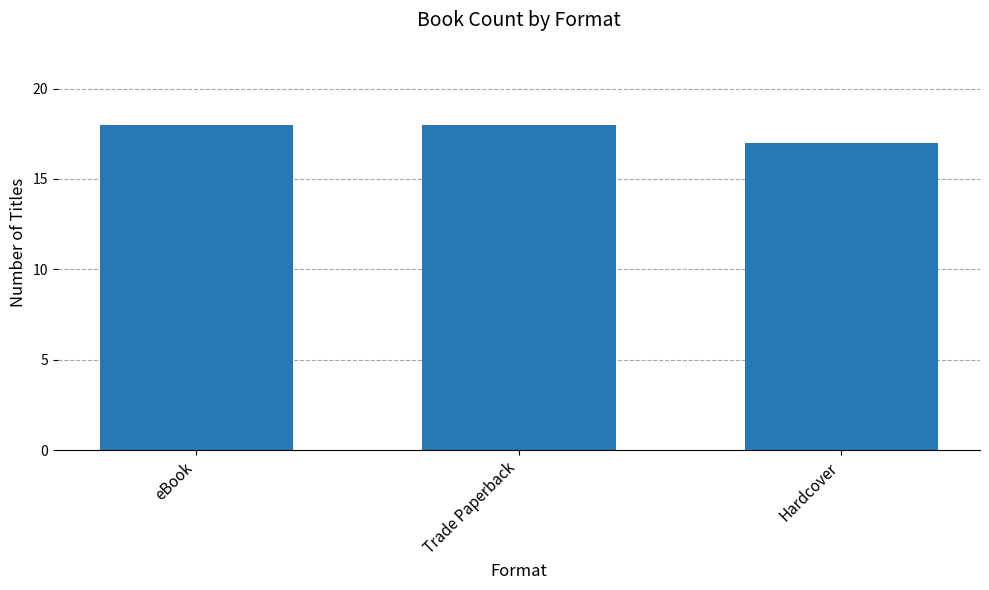

The chart shows a value of 31 at Trade Paperback. True or false?

False